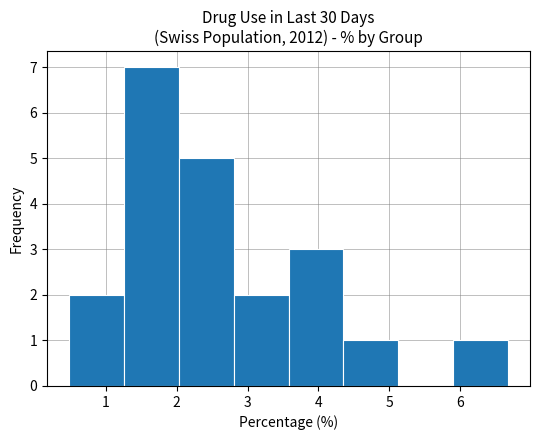

Reading left to right, list every bar in this chart as the range it spans on the x-axis followed by its height. Neither the bar edges nor the heights are printed on the chart, so give them approximately, as read against the axes.

0.5 to 1.3: 2
1.3 to 2.0: 7
2.0 to 2.8: 5
2.8 to 3.6: 2
3.6 to 4.4: 3
4.4 to 5.1: 1
5.1 to 5.9: 0
5.9 to 6.7: 1